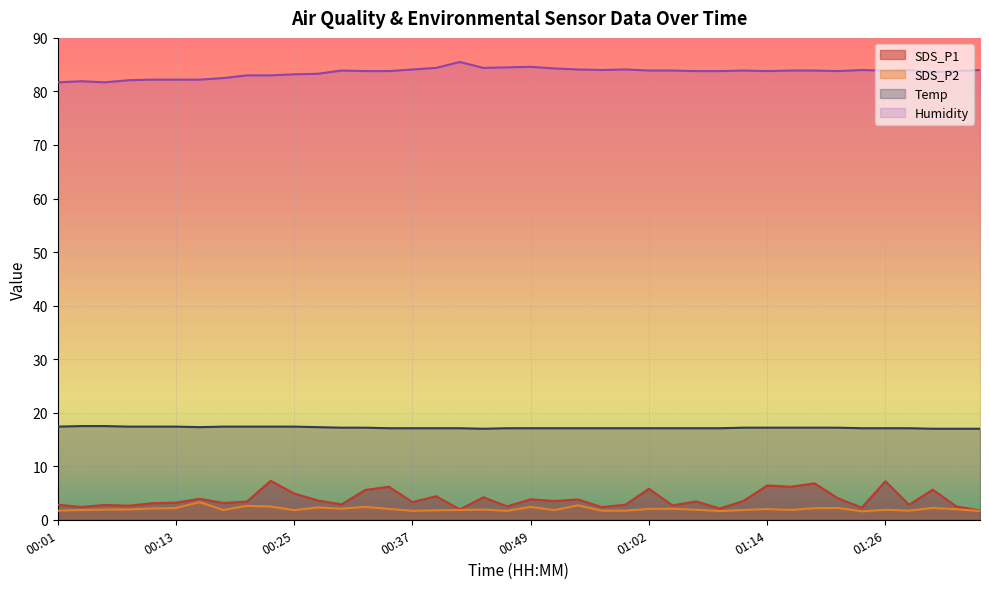

What position from the left is 00:47?

20